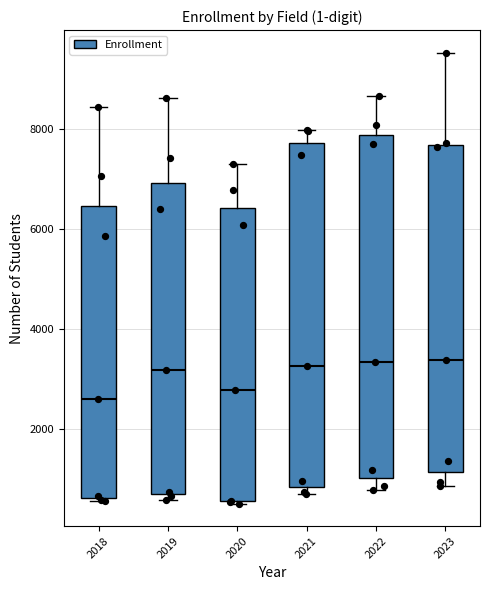

Where is the lower edge of the box at x = 2019 on the y-axis? The values are not printed on the chart, so give them approximately, as read against the axis.

800